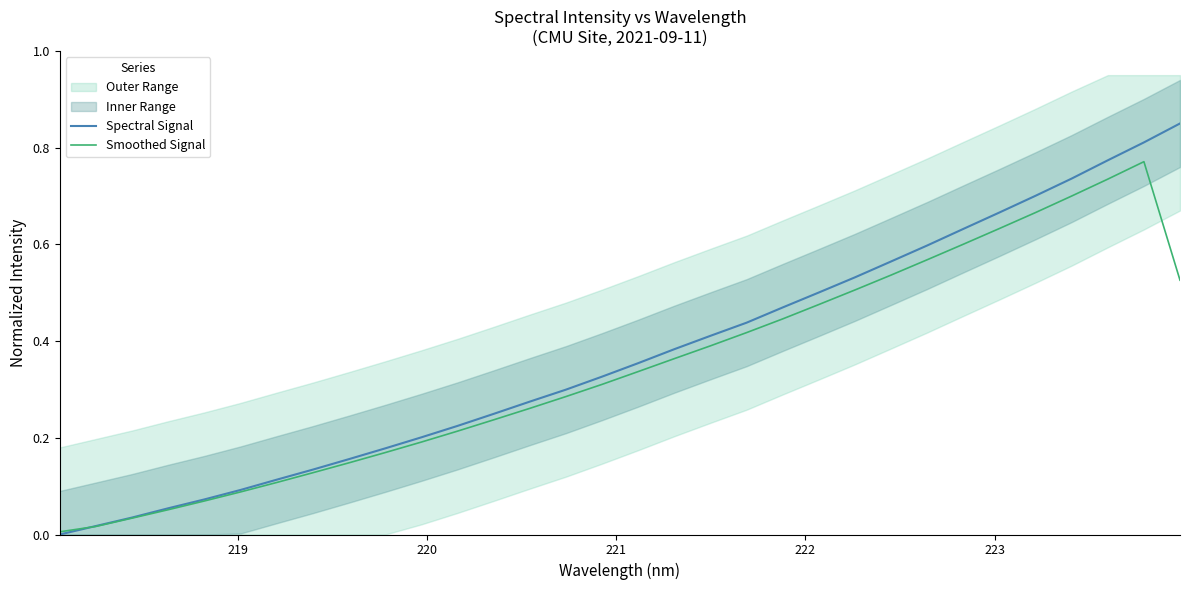

Count the number of categories in the chart.

32